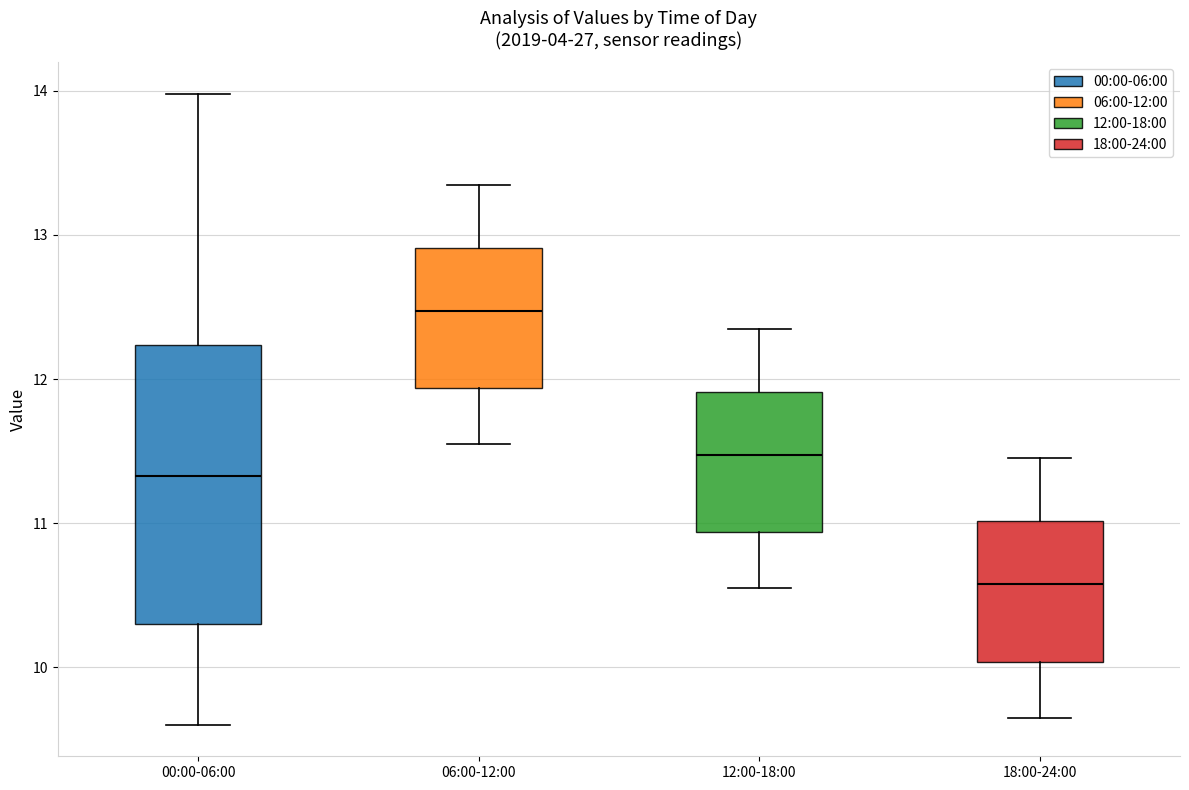

Which box has the highest median line?

06:00-12:00